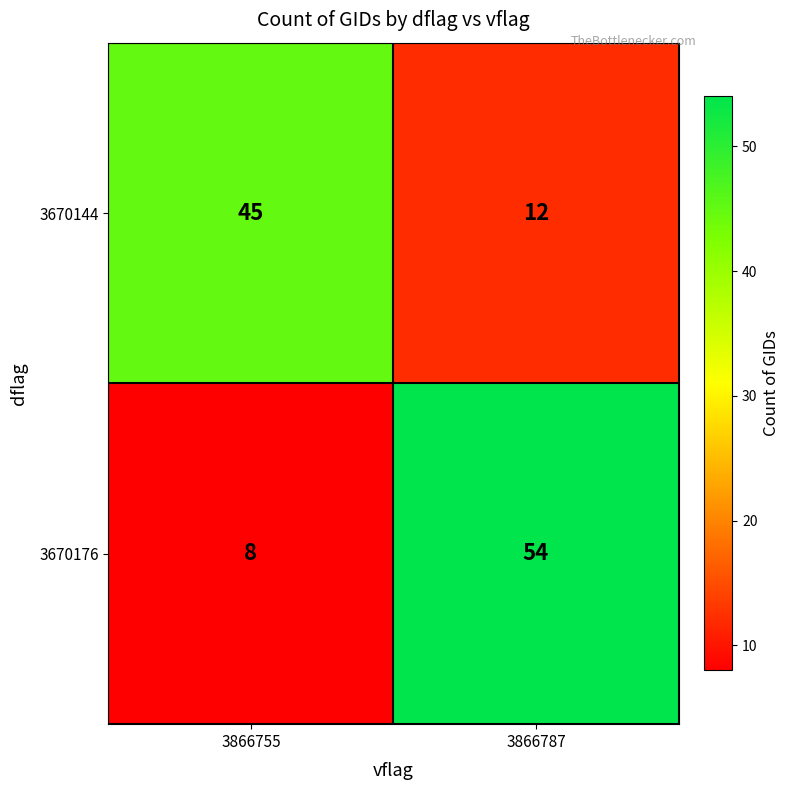

Reading left to right, extract all data points from this chart.

3670144: 3866755=45	3866787=12
3670176: 3866755=8	3866787=54